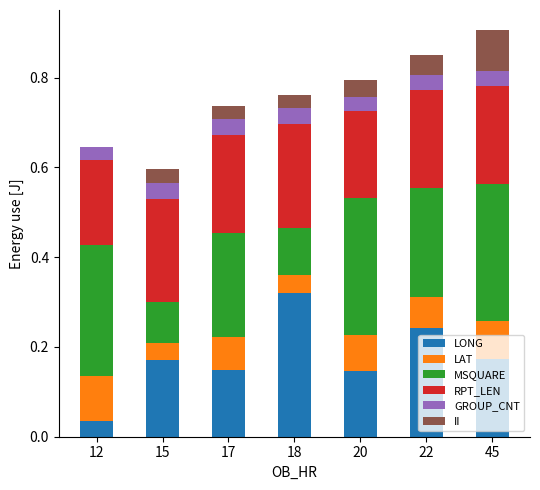

What is the total value across all series at 18?

0.8